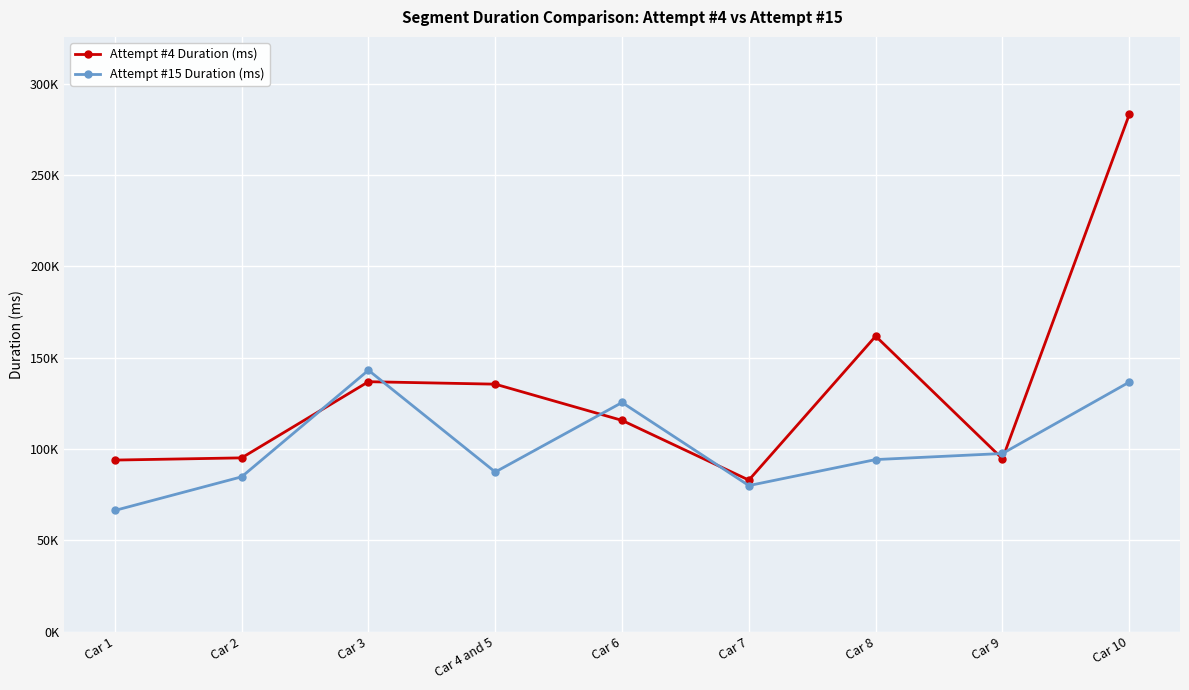

Reading right to left, list all the values displayed in this chart.

Attempt #4 Duration (ms): Car 10=283208	Car 9=94650	Car 8=161801	Car 7=82982	Car 6=115680	Car 4 and 5=135519	Car 3=136863	Car 2=95155	Car 1=93945
Attempt #15 Duration (ms): Car 10=136639	Car 9=97548	Car 8=94220	Car 7=79977	Car 6=125477	Car 4 and 5=87406	Car 3=143148	Car 2=84774	Car 1=66354